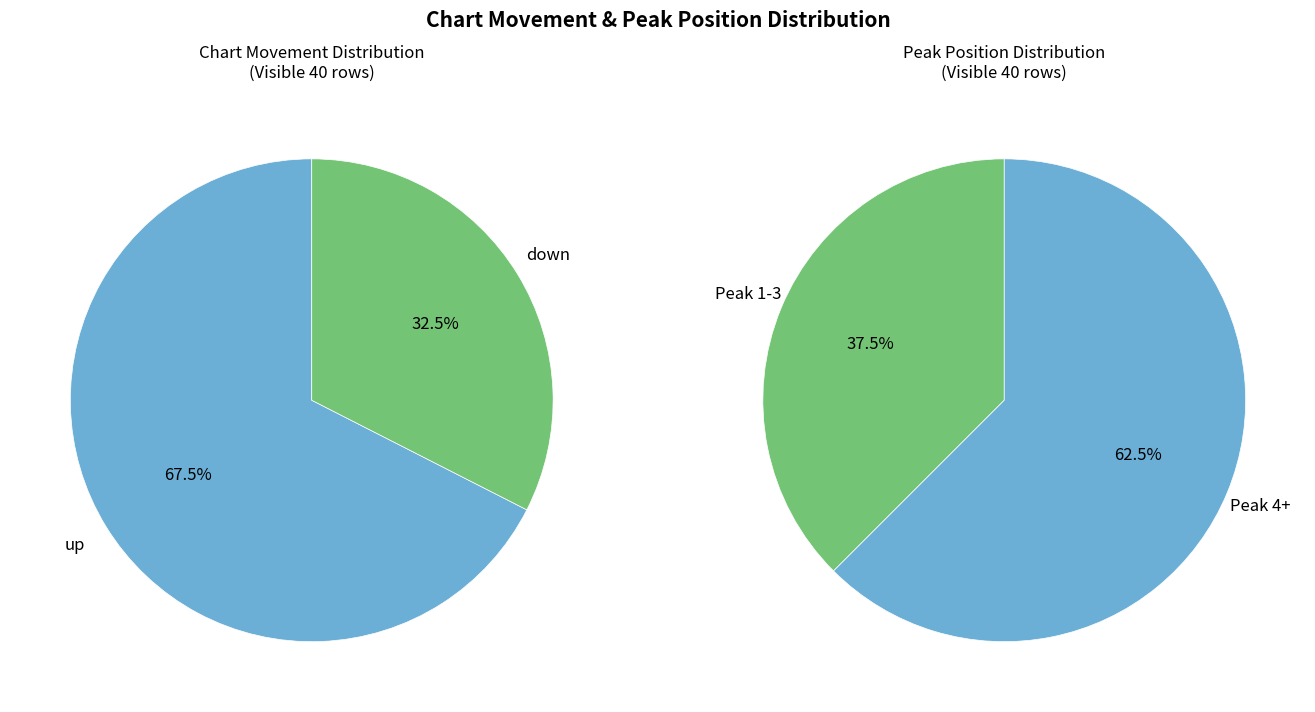

What is the majority slice?

up